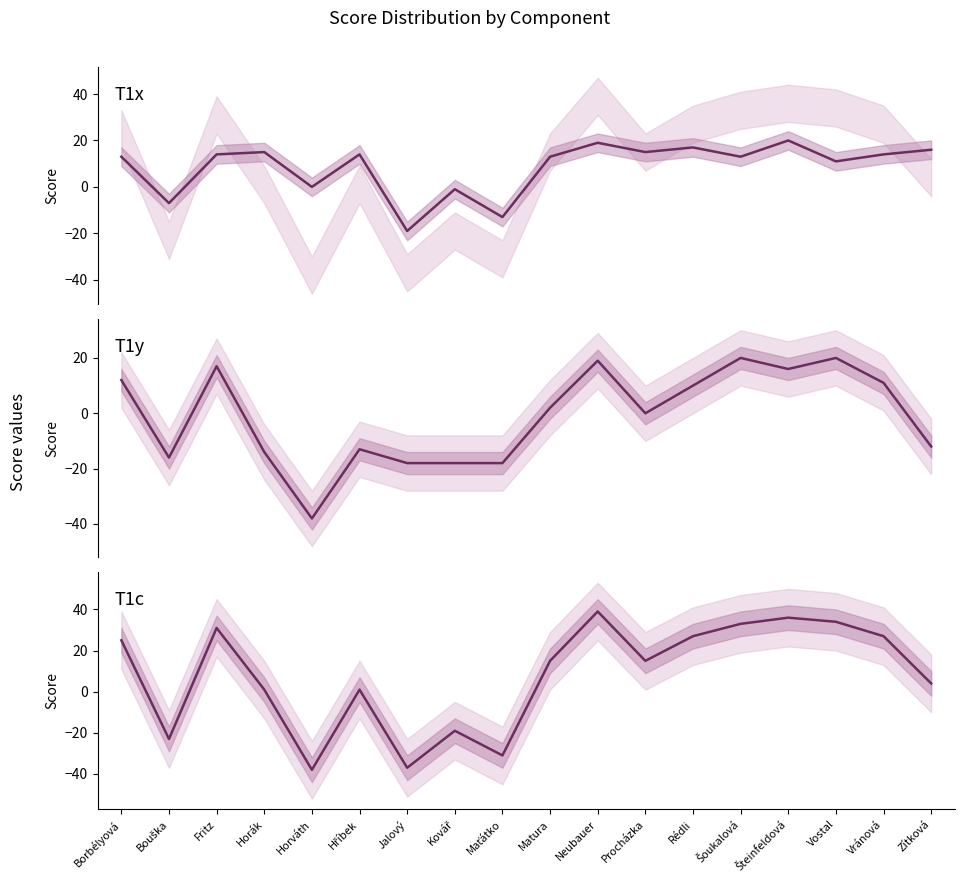

What is the difference between the T1c values at Horák and Rédli?

26